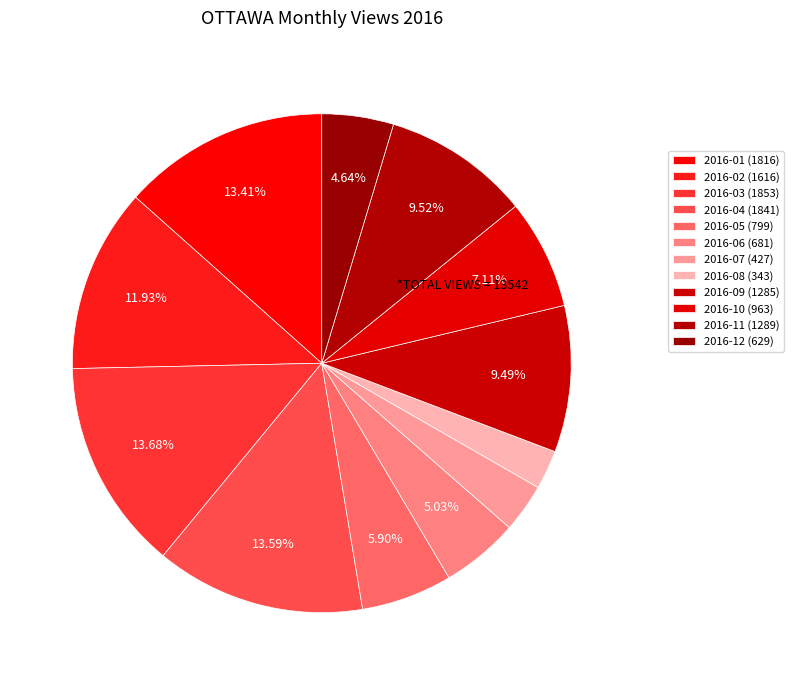

True or false: 2016-05 accounts for 6% of the total.

True